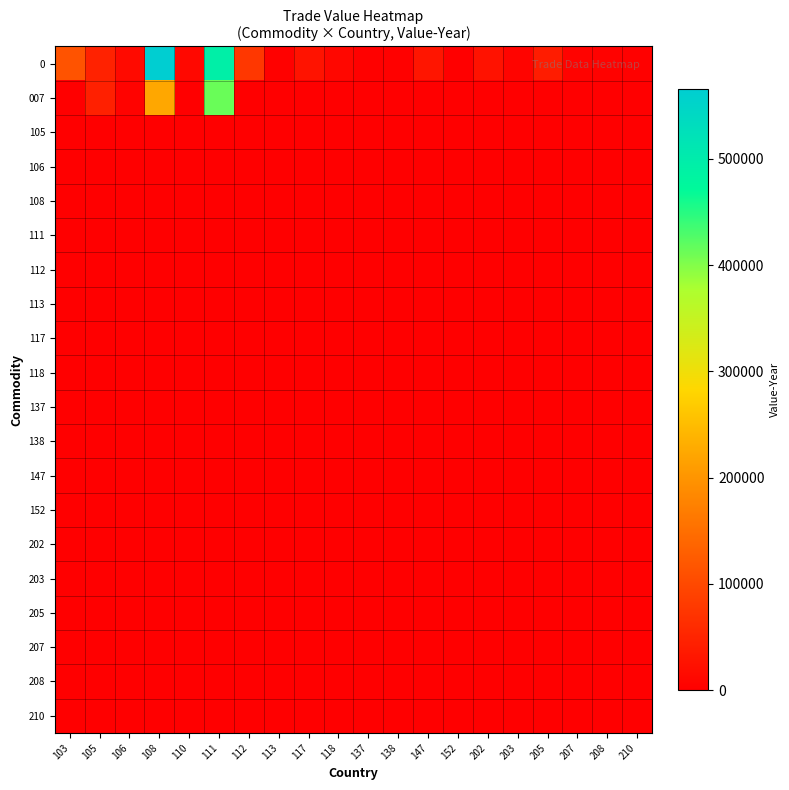

Rank the series by their maximum value, from lowest to highest.

105, 106, 108, 111, 112, 113, 117, 118, 137, 138, 147, 152, 202, 203, 205, 207, 208, 210, 007, 0